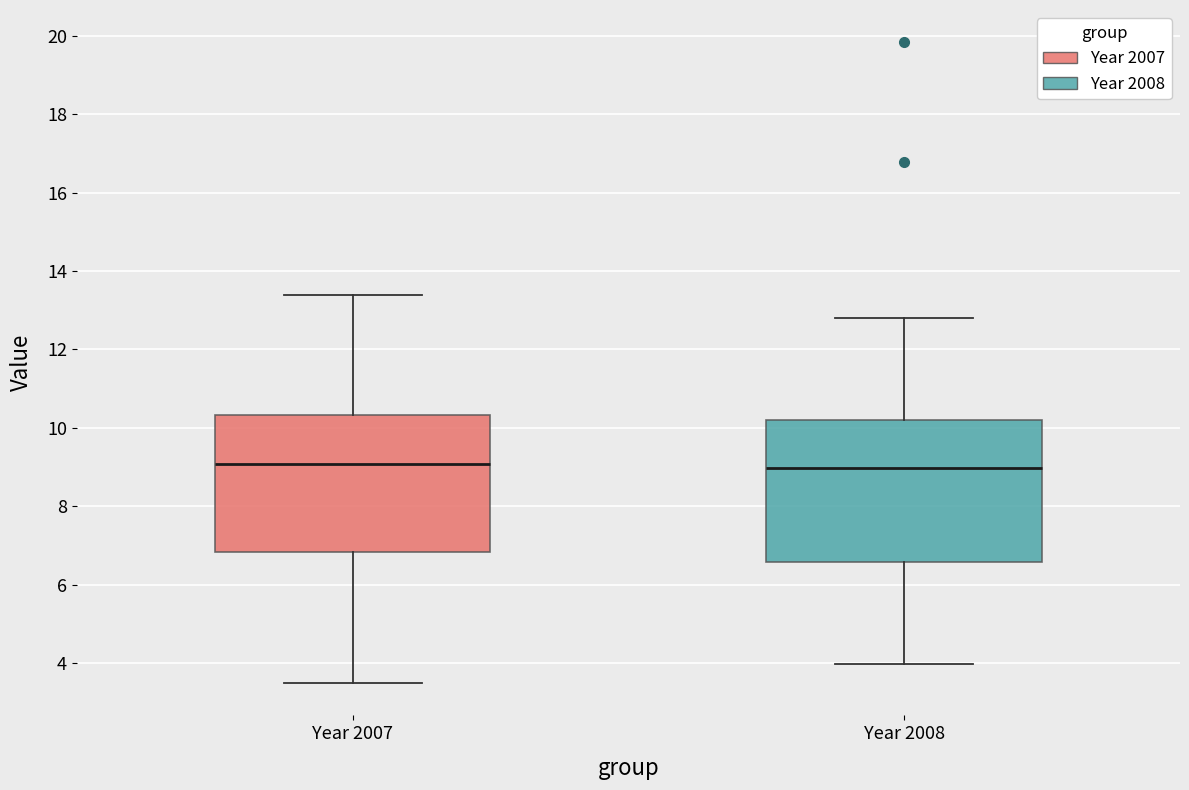

Where does the lower whisker of the box for Year 2008 end on the y-axis? The values are not printed on the chart, so give them approximately, as read against the axis.

4.0